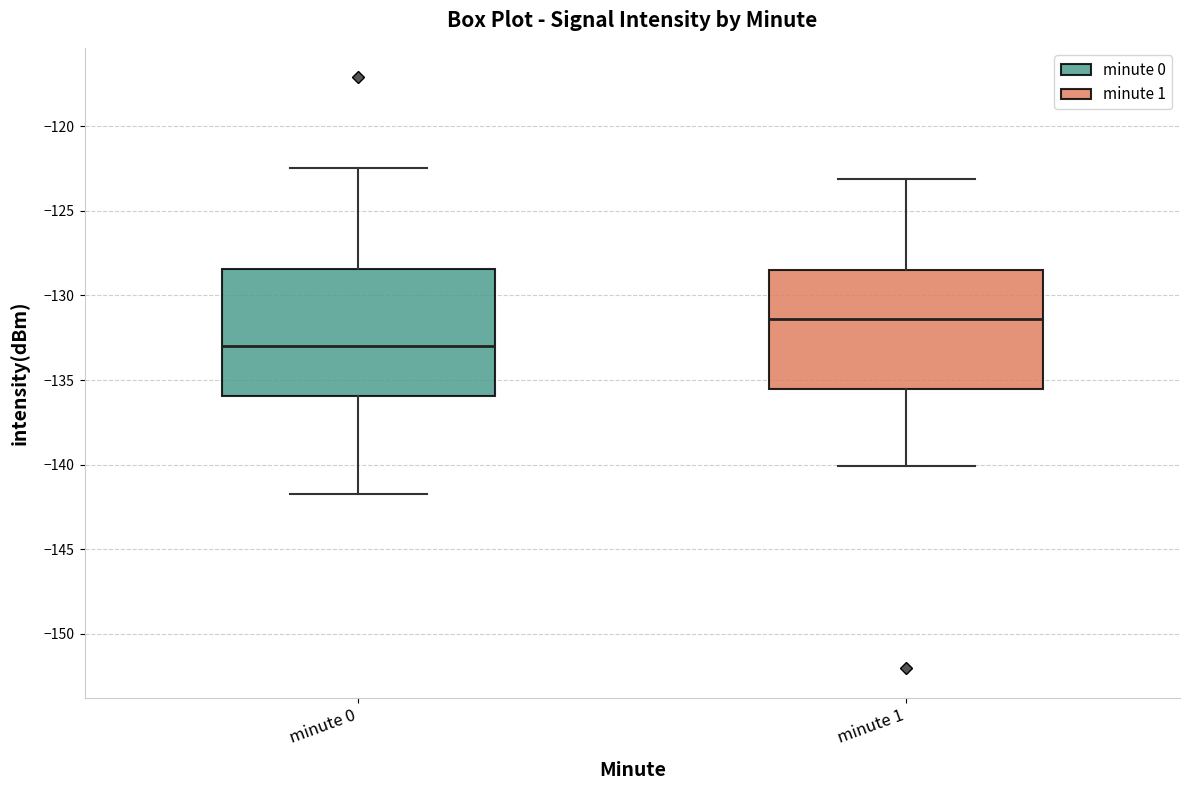

Reading left to right, read every box against the y-axis: the position of its median line, the range the box covers, and the ends of its whiskers. The values are not printed on the chart, so give them approximately, as read against the axis.

minute 0: median -133.0, box -136.0 to -128.5, whiskers -141.5 to -122.5
minute 1: median -131.5, box -135.5 to -128.5, whiskers -140.0 to -123.0